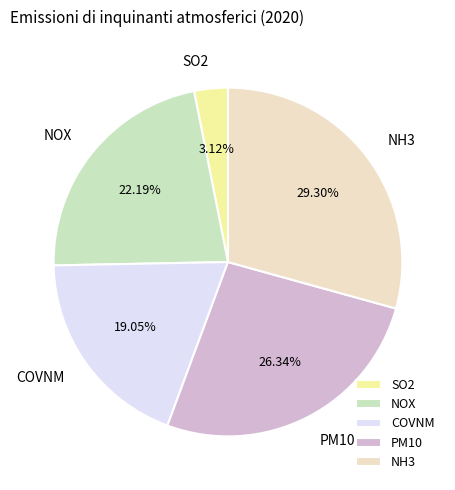

Is there any slice that represents more than half of the pie?

No